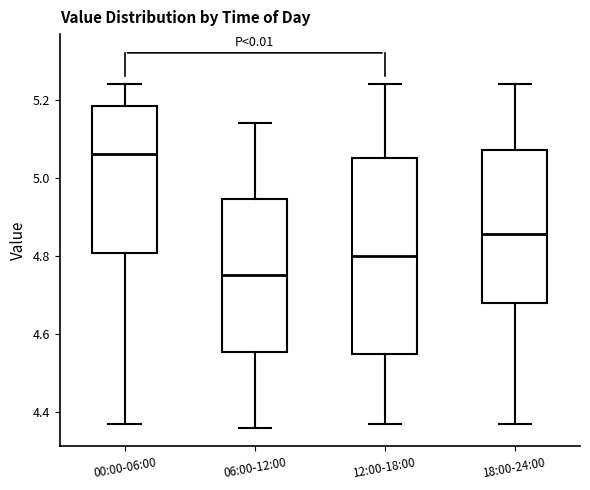

Which box's median line is the highest?

00:00-06:00